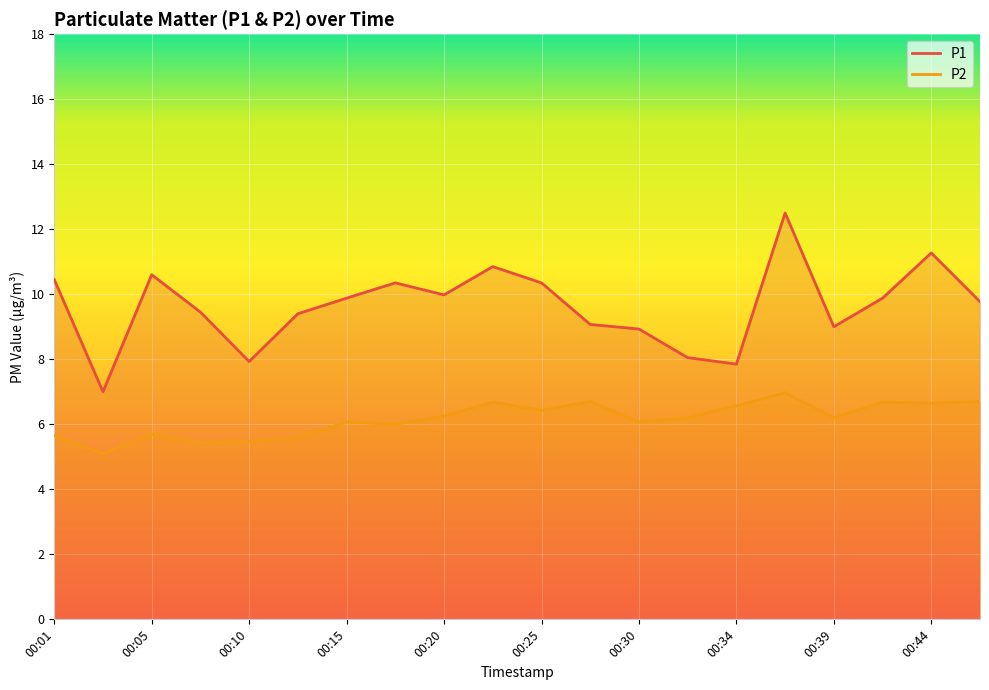

What is the maximum value shown in the chart?

12.5